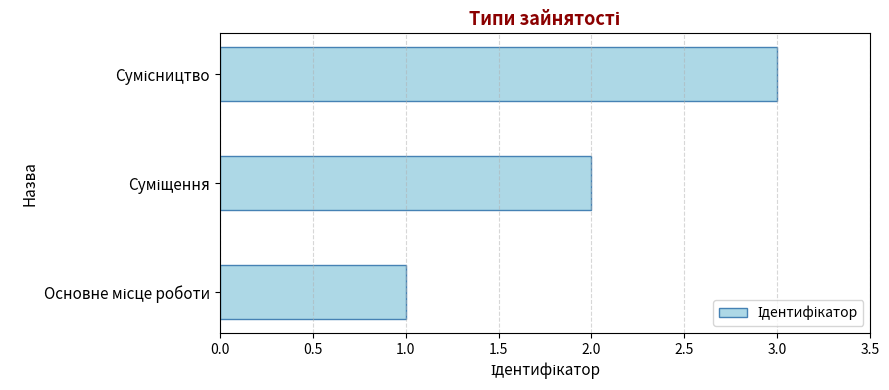

What is the maximum value shown in the chart?

3